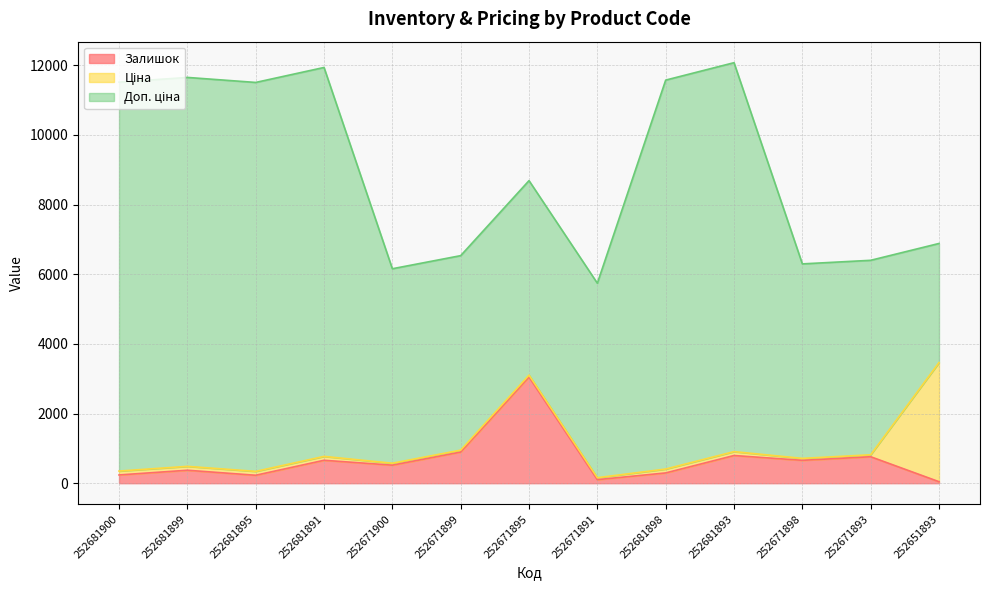

What position from the right is 252671895?

7